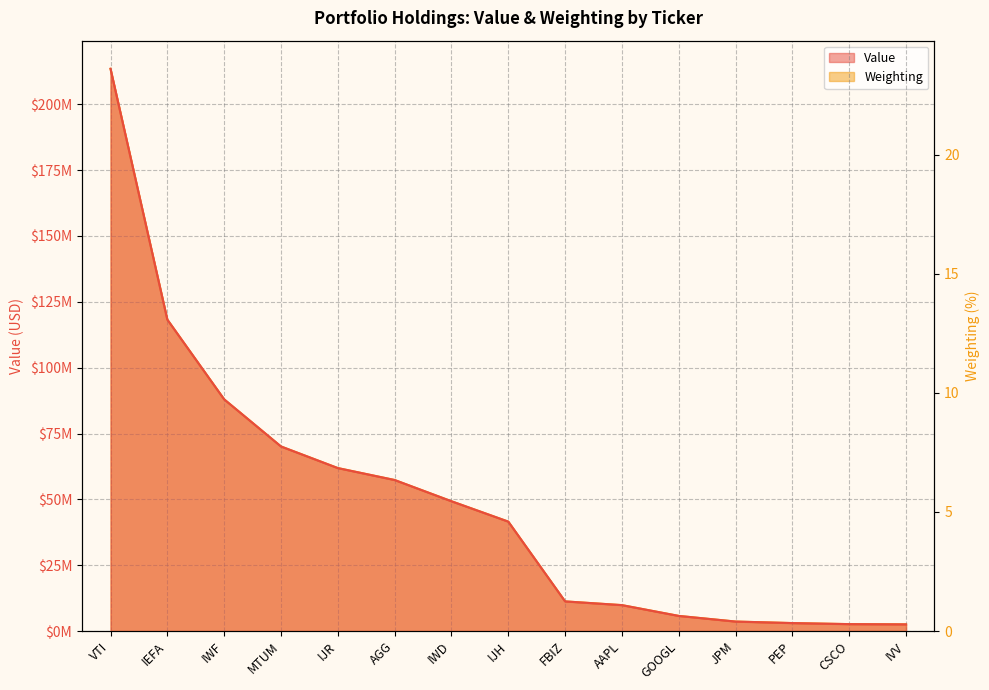

The Weighting series shows 7.2 at IEFA. True or false?

False